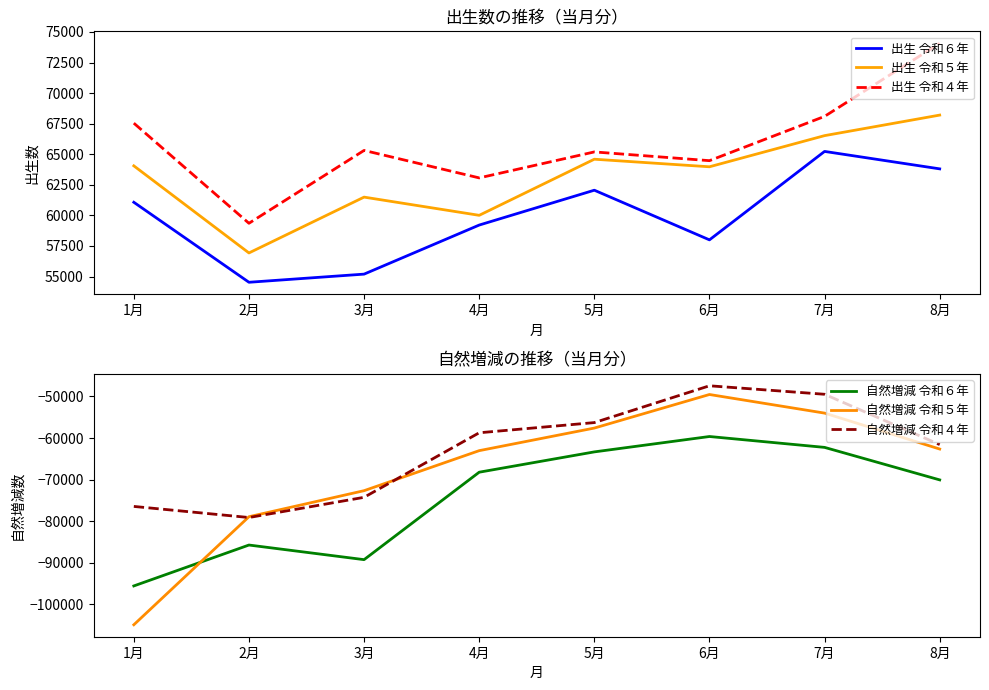

In 出生 令和５年, how many points are lower than both neighbors (excluding endpoints)?

3